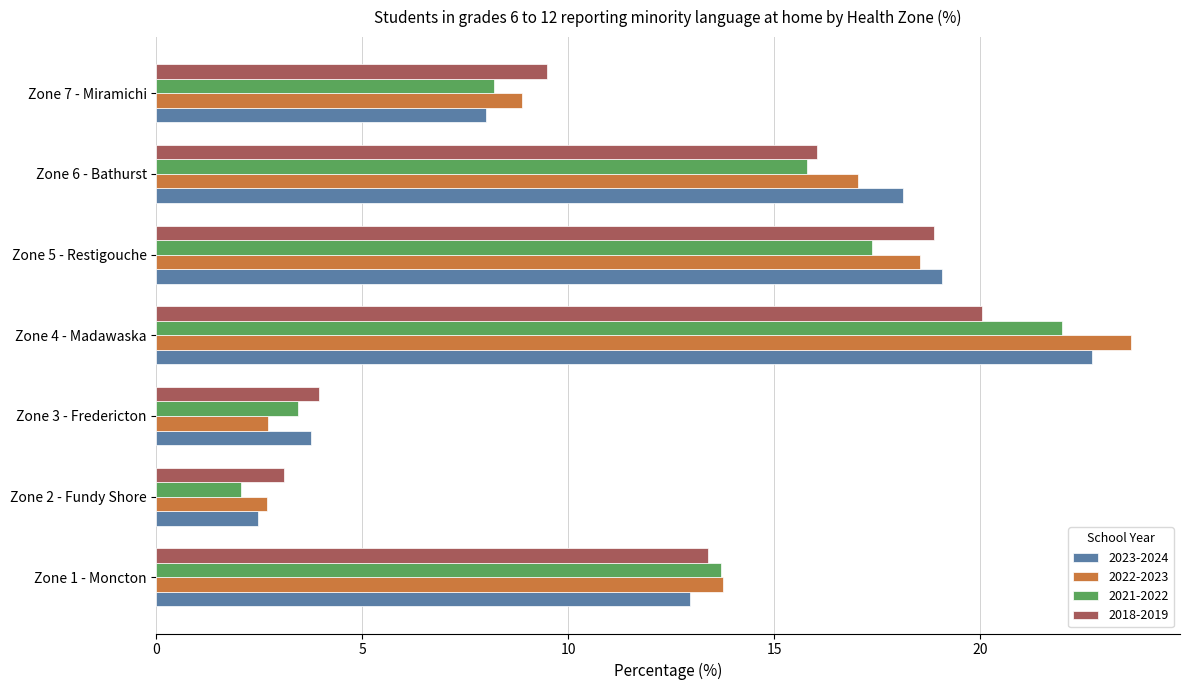

What is the approximate value of 2021-2022 at Zone 4 - Madawaska?

22.0